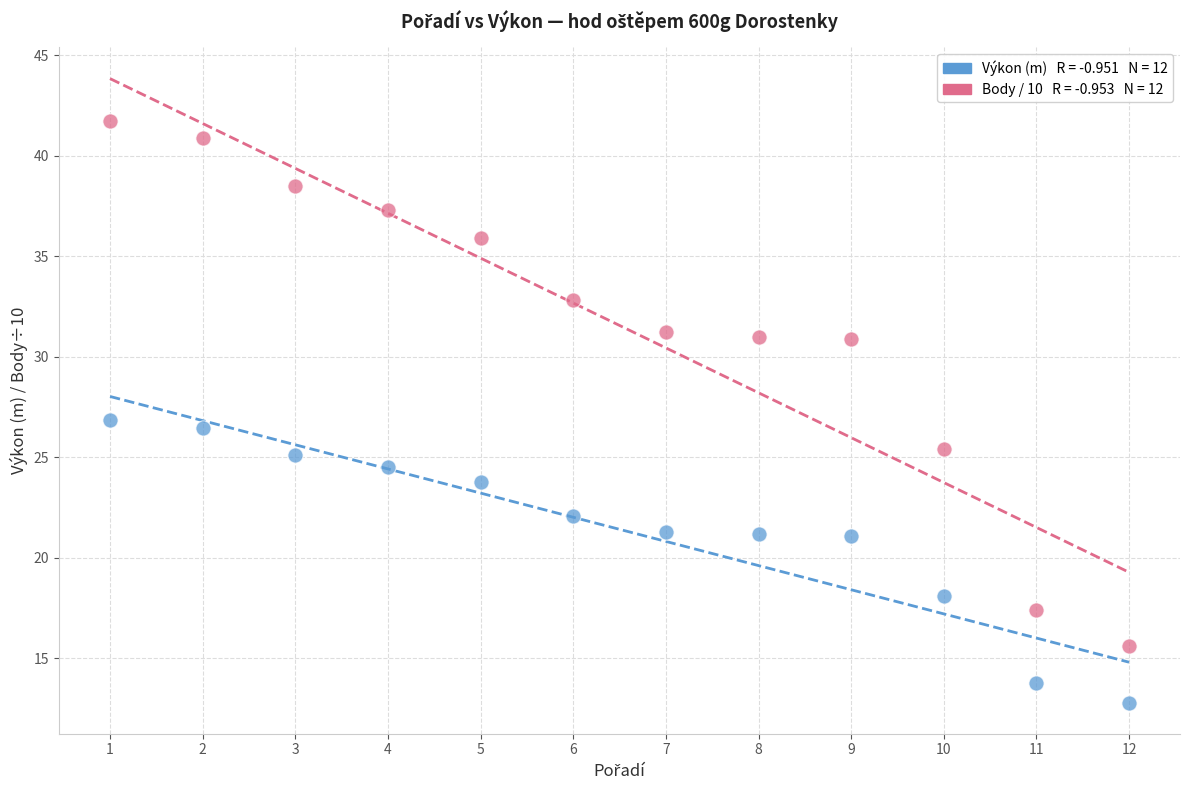

Across all data points, what is the range of X values (max minus min)?

11.0